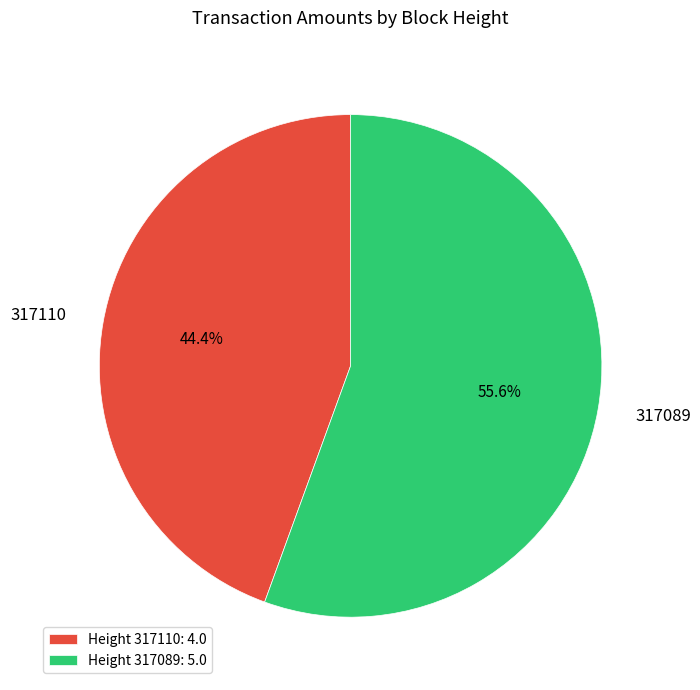

How many slices are in this pie chart?

2